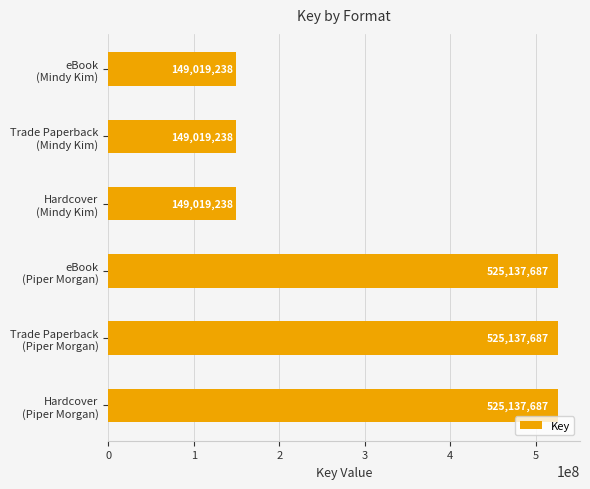

What is the value of the 3rd bar from the top?

149019238